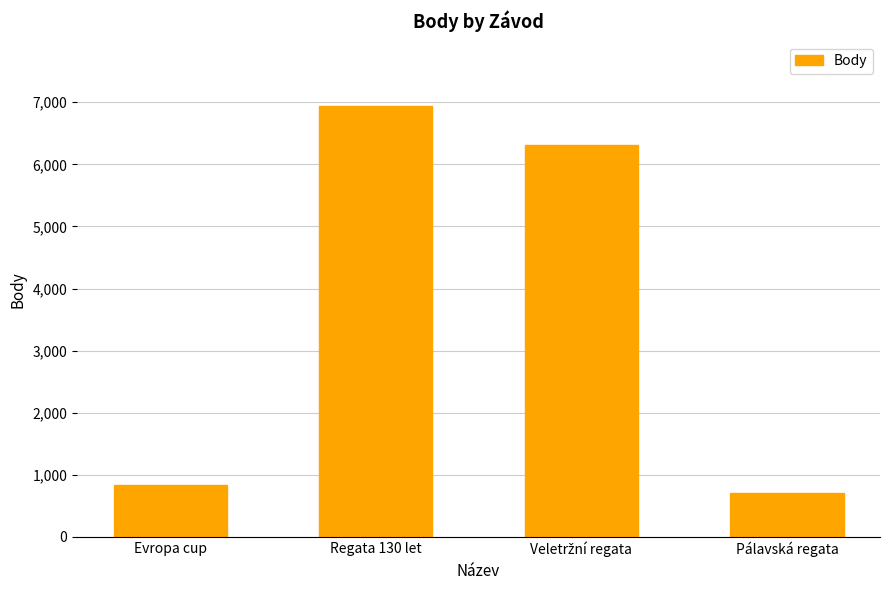

What position from the left is Pálavská regata?

4